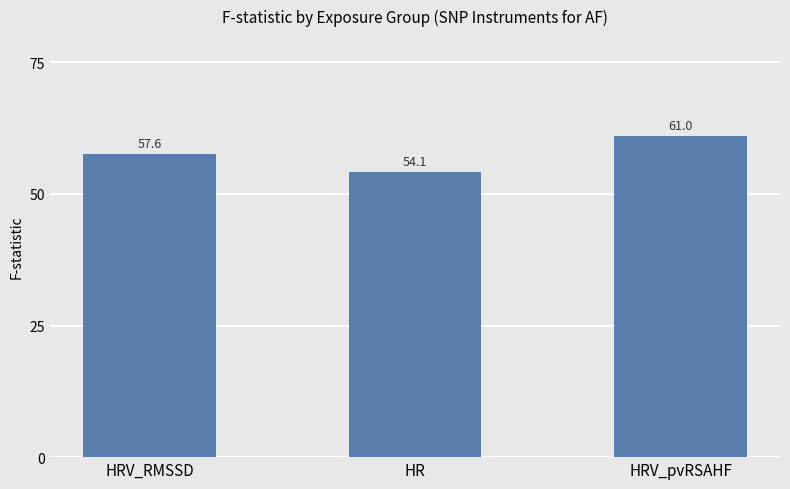

What is the approximate value at HRV_pvRSAHF?

61.0